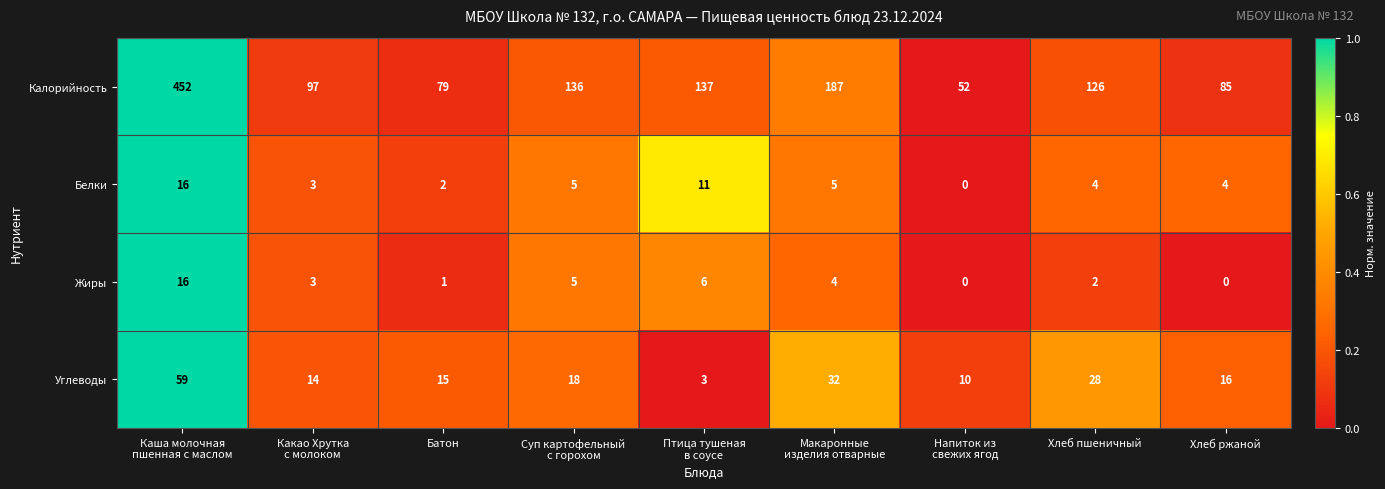

Which series has the widest spread of values?

Калорийность